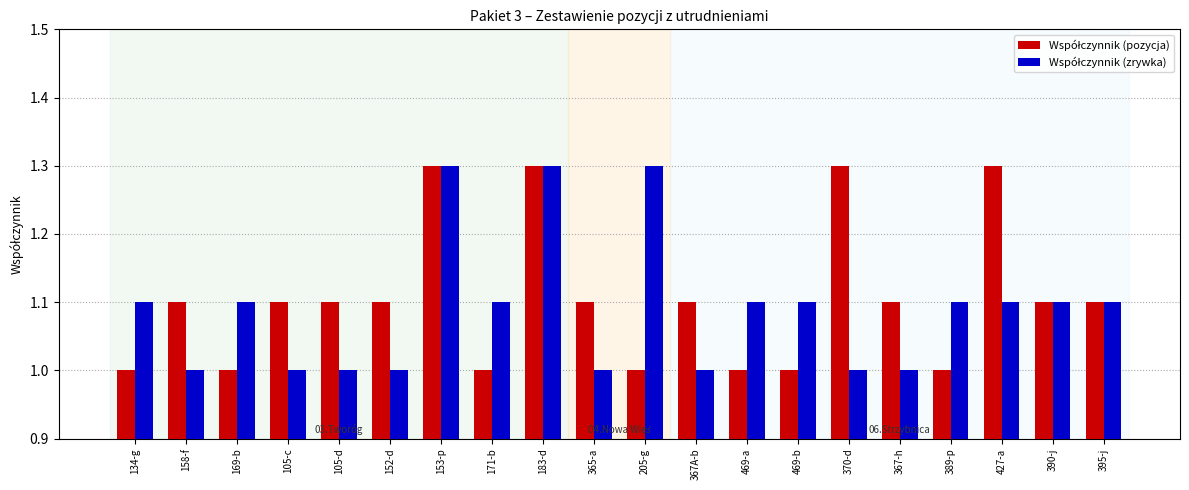

What is the minimum value shown in the chart?

1.0